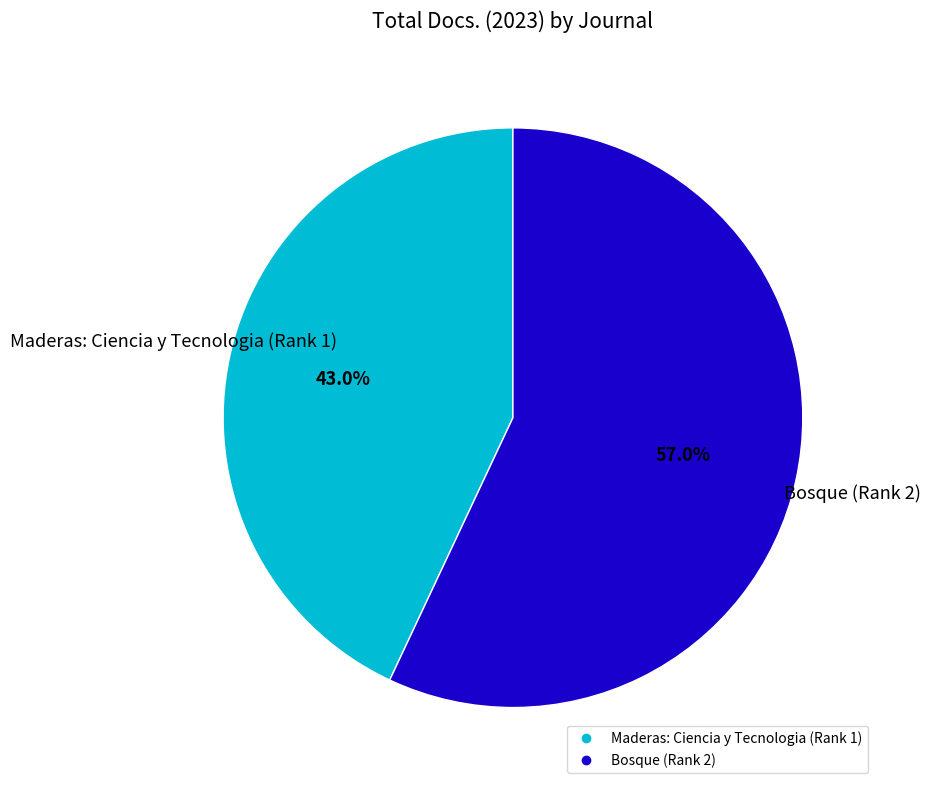

To the nearest percent, what portion does Maderas: Ciencia y Tecnologia (Rank 1) represent?

43%